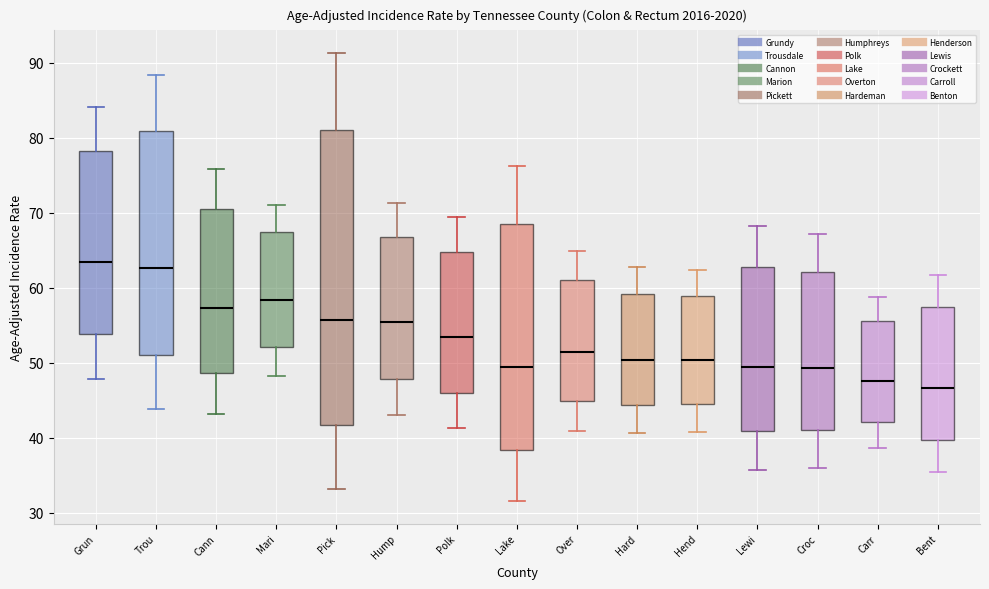

Which box is the tallest, from its lower edge to its upper edge?

Pick